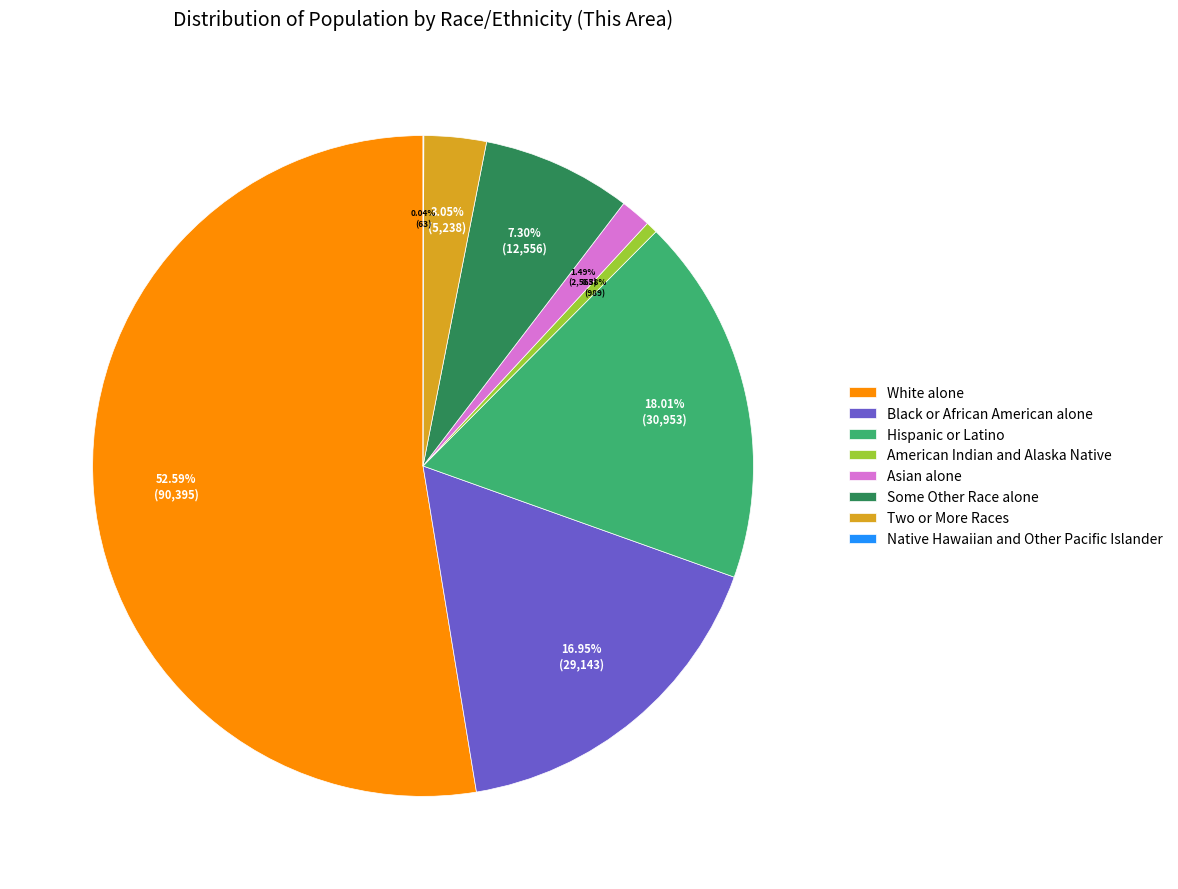

What percentage do Hispanic or Latino and White alone together represent?

70.6%